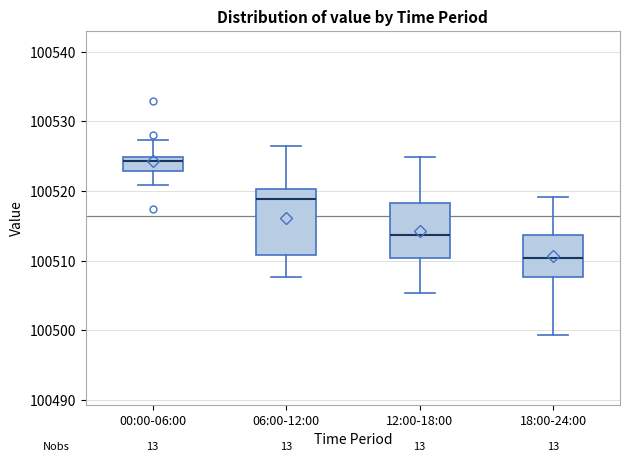

Comparing the boxes themselves (not the whiskers), which one is the tallest?

06:00-12:00